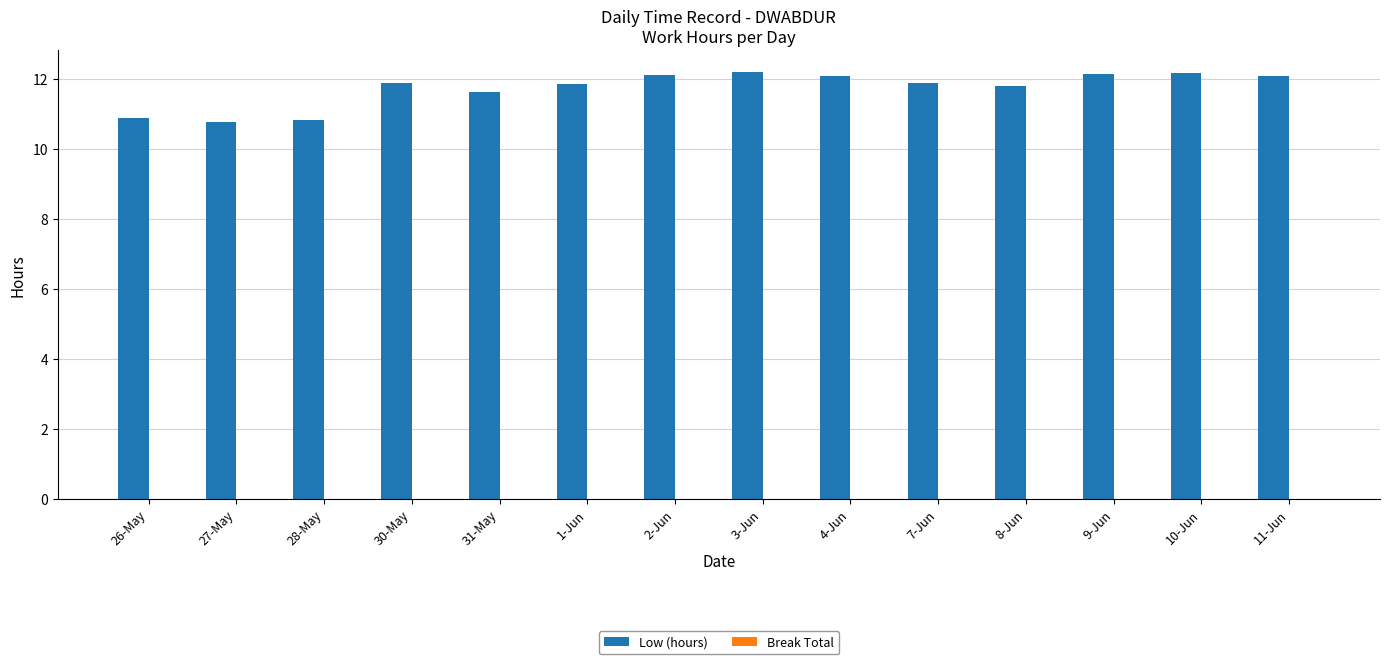

At which label does the data first exceed 11?

30-May